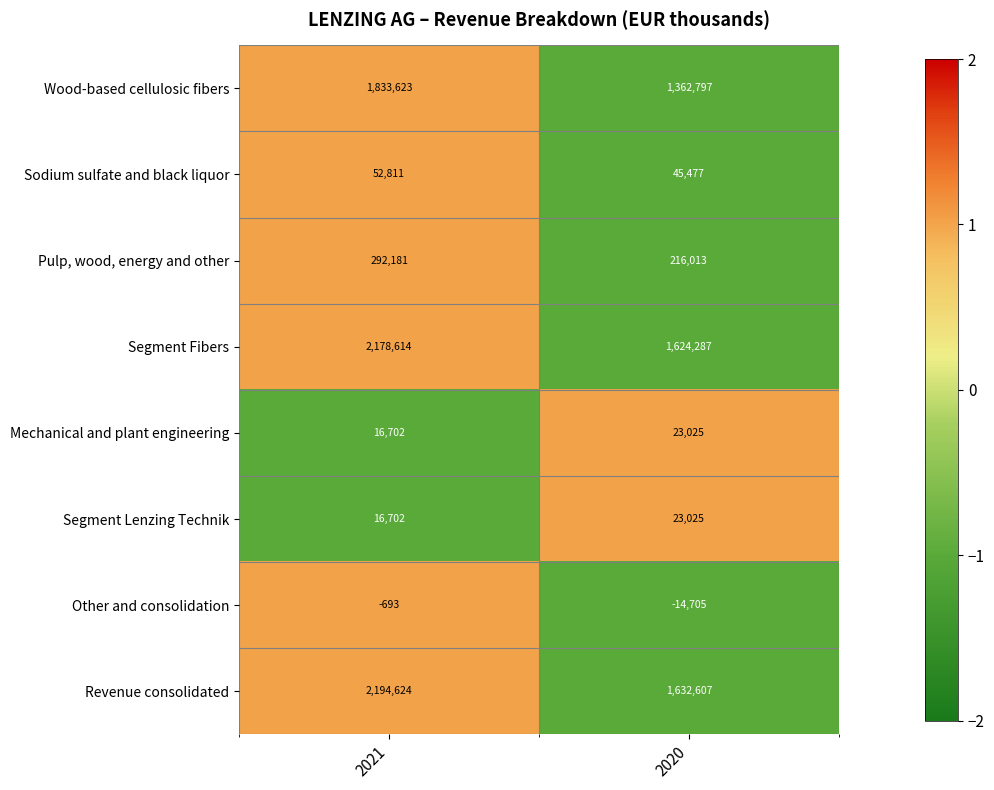

What is the difference between the Revenue consolidated values at 2021 and 2020?

562017